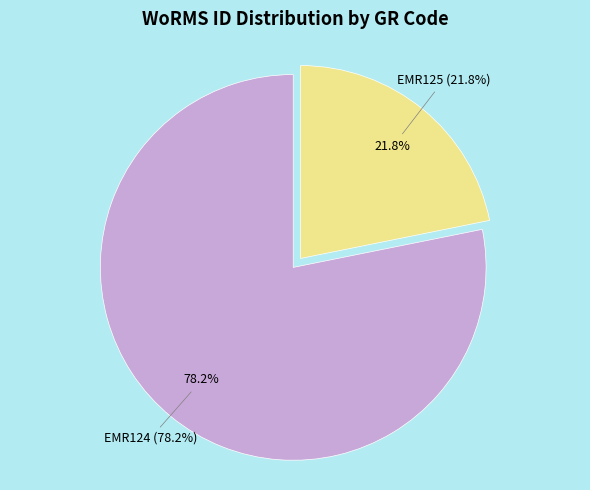

Is it true that EMR125 is 16% of the pie?

False